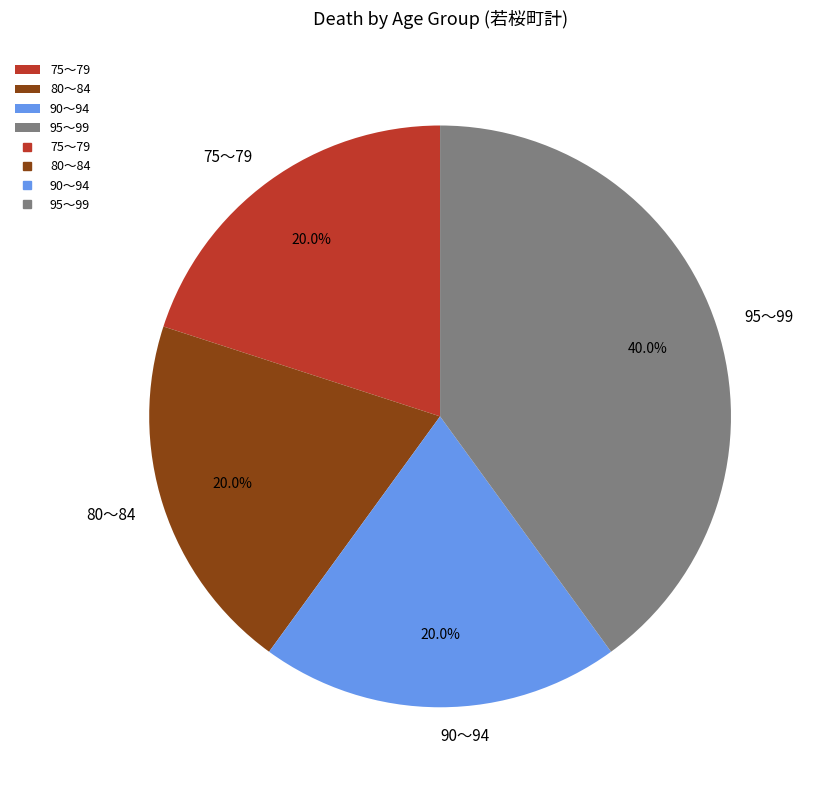

Is there any slice that represents more than half of the pie?

No